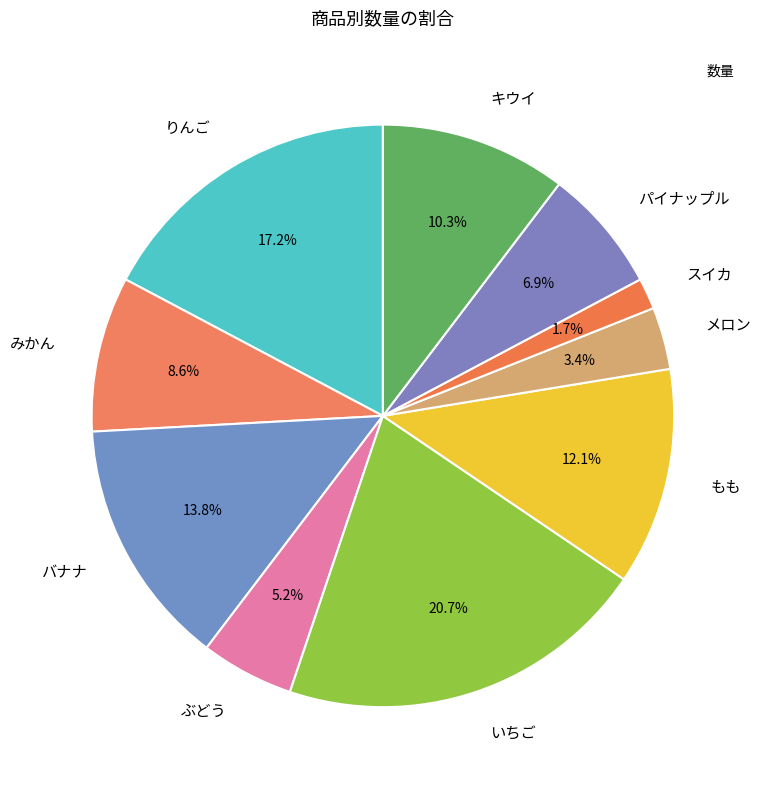

How much of the chart is everything except みかん?

91.4%